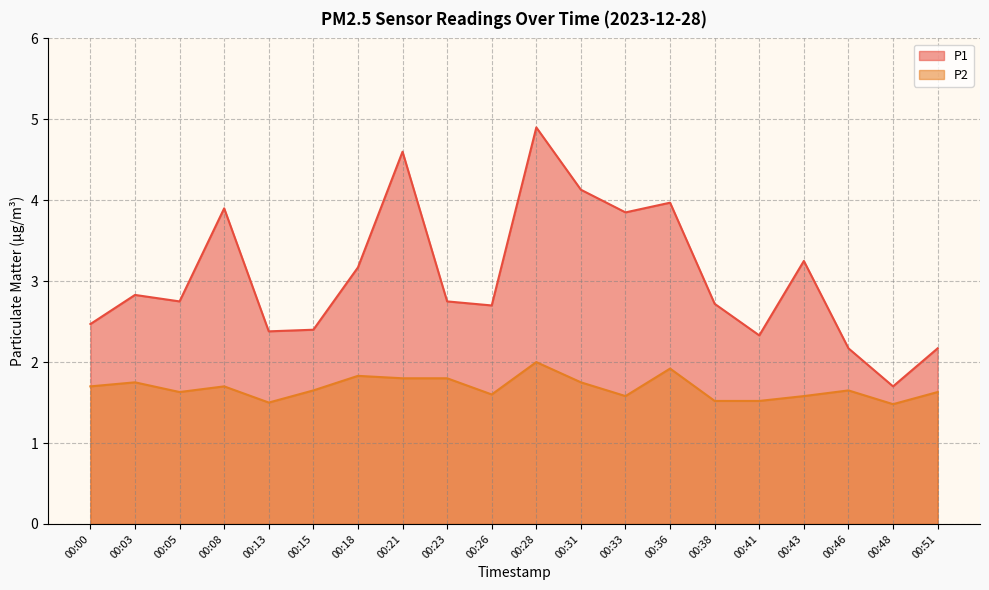

The P1 series shows 2.8 at 00:03. True or false?

True